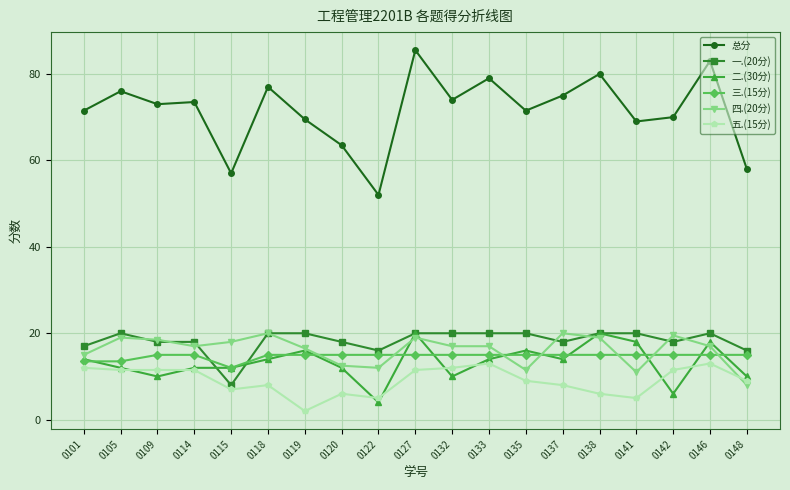

The 二.(30分) series shows 4.0 at 0141. True or false?

False